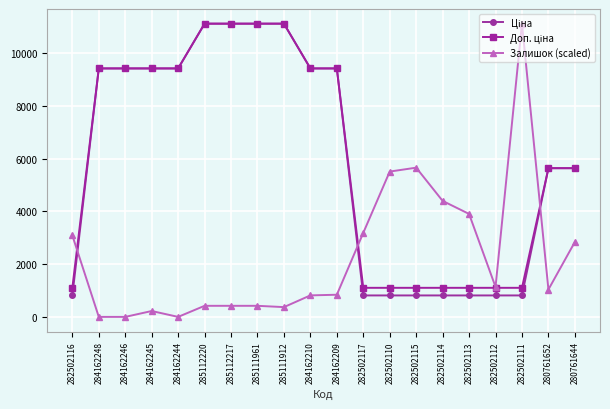

Where is the first local maximum for Залишок (scaled)?

284162245